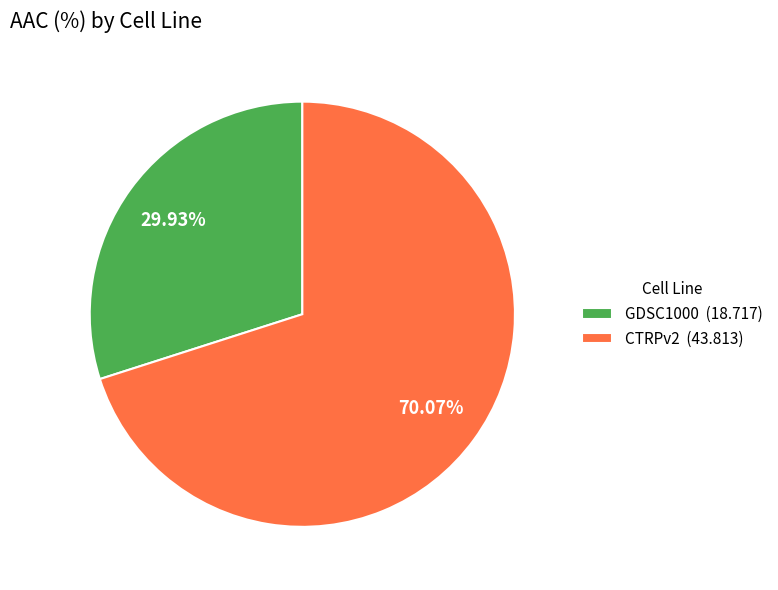

Which slice is the smallest?

GDSC1000